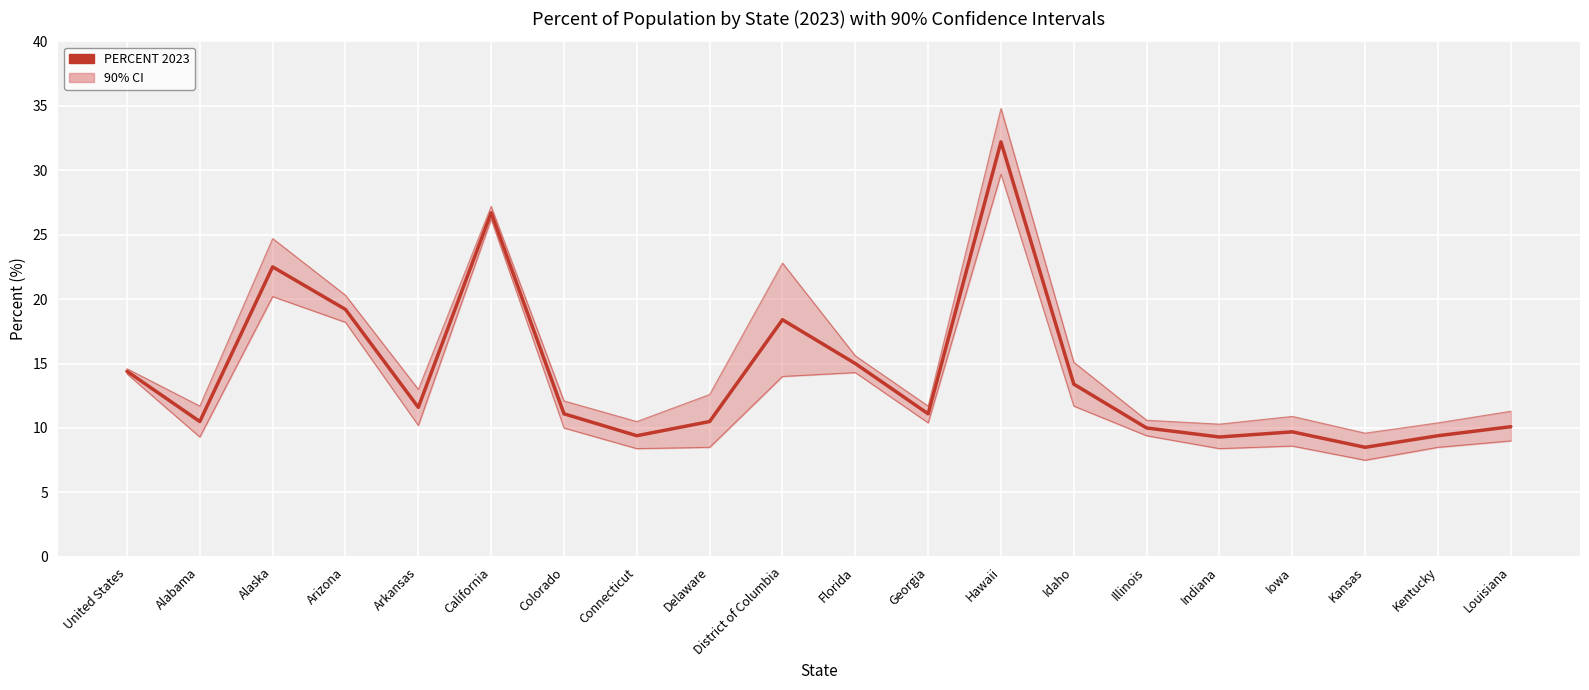

How many values are below 11?

9